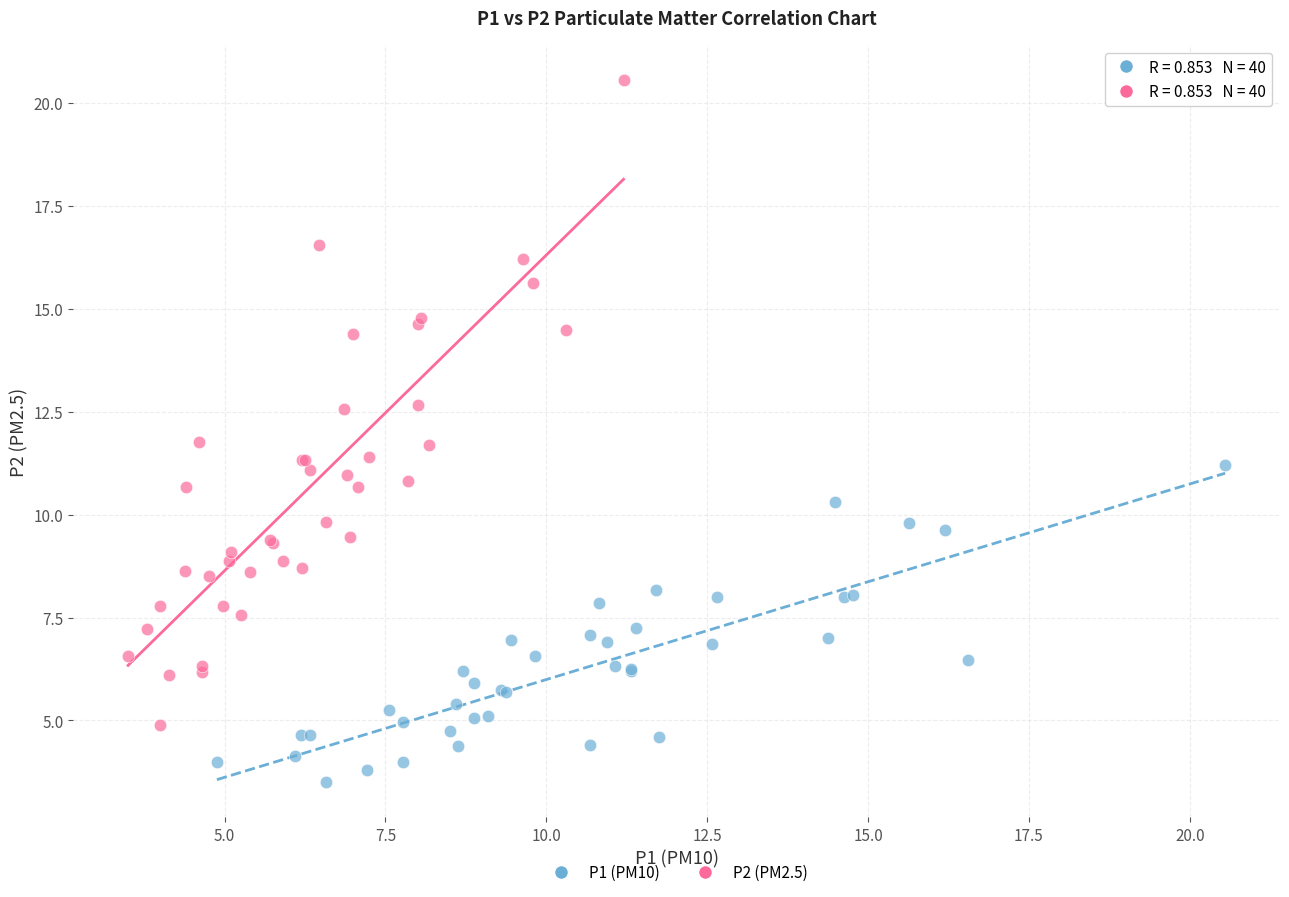

Which series has the widest spread of Y values?

P2 (PM2.5)